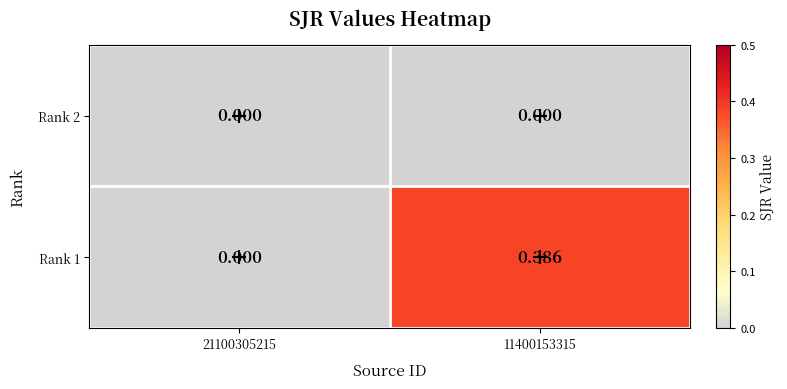

Which series changed the most between 21100305215 and 11400153315?

Rank 1